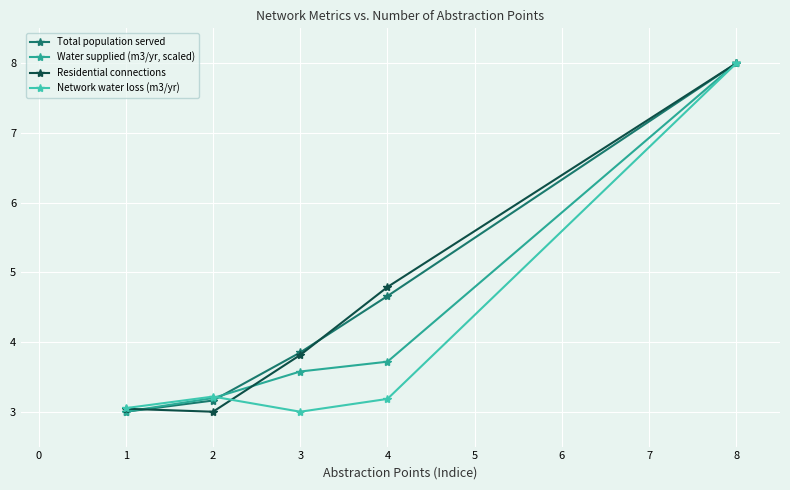

Between 3 and 8, which series saw the biggest shift?

Network water loss (m3/yr)